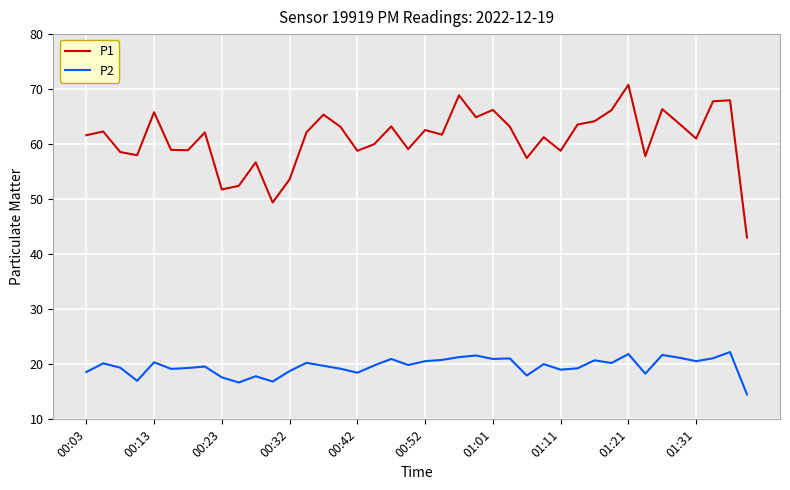

Which series has the largest total across all categories?

P1